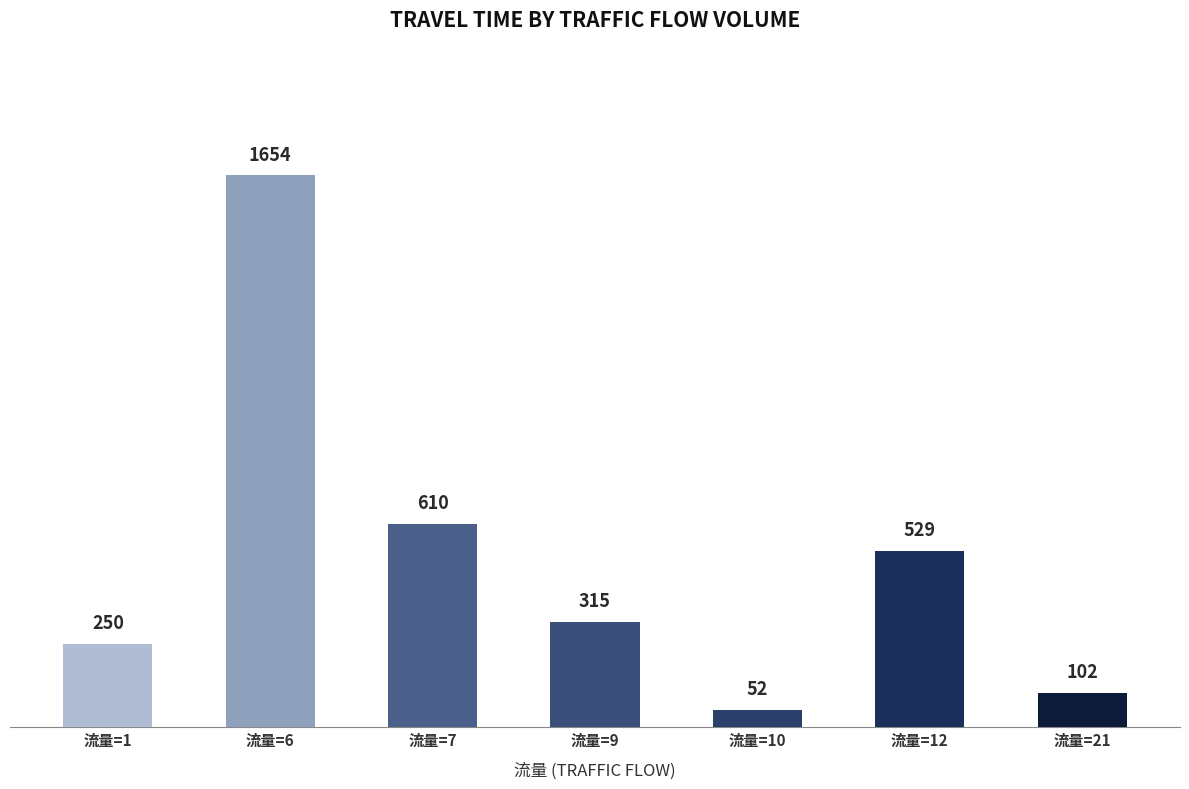

List the labels in order of value, largest first.

流量=6, 流量=7, 流量=12, 流量=9, 流量=1, 流量=21, 流量=10